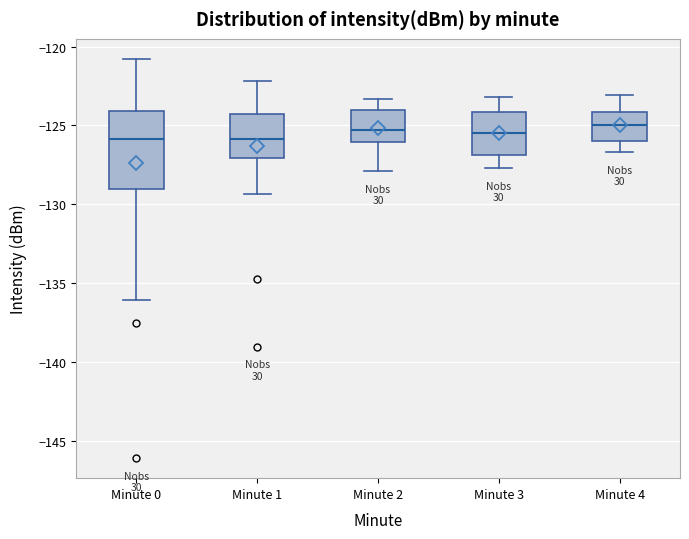

Which box is the tallest, from its lower edge to its upper edge?

Minute 0